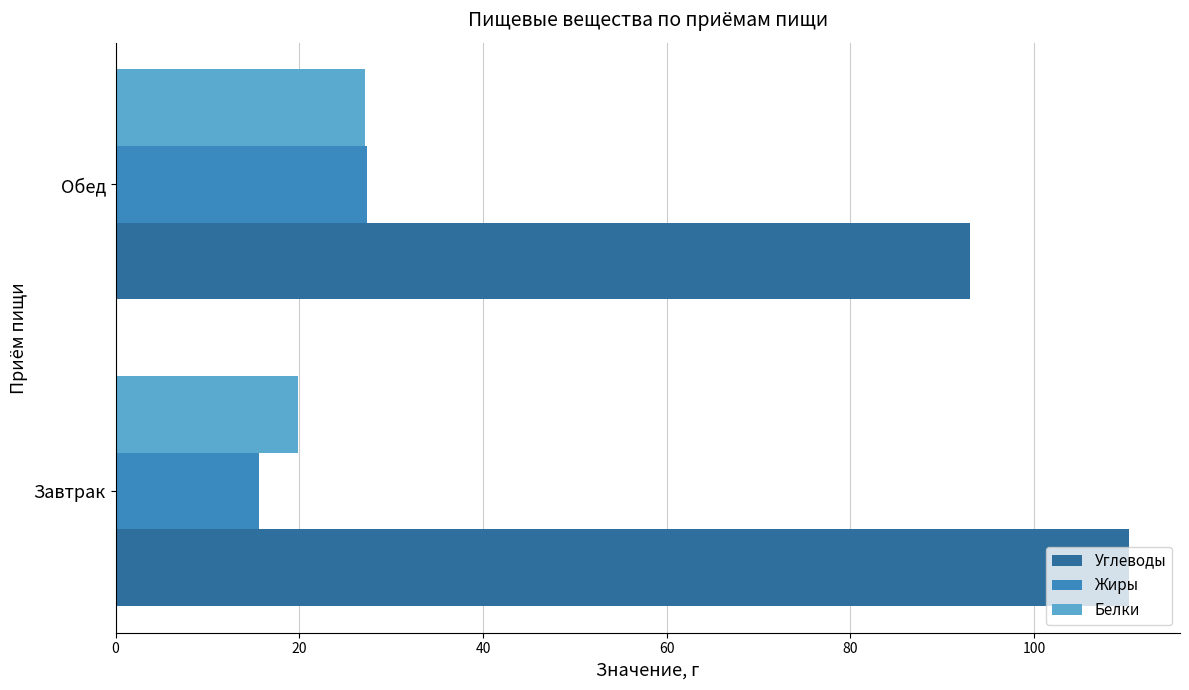

True or false: Жиры has a value of 27.4 at Обед.

True